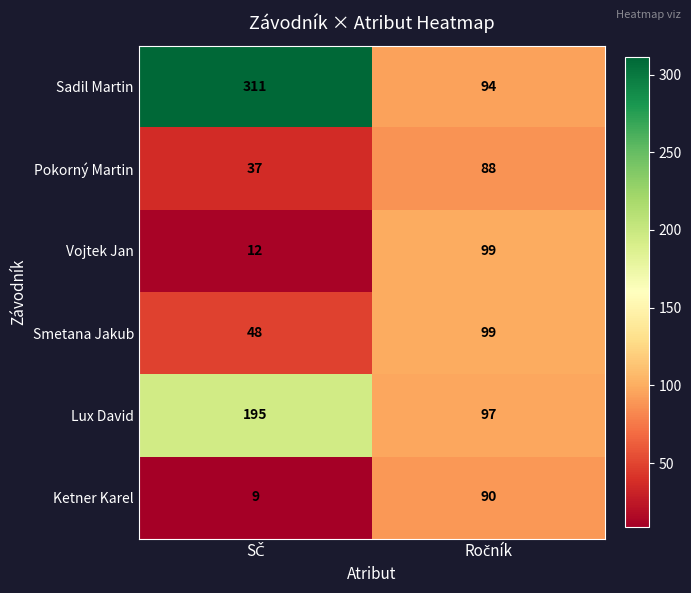

What is the maximum value shown in the chart?

311